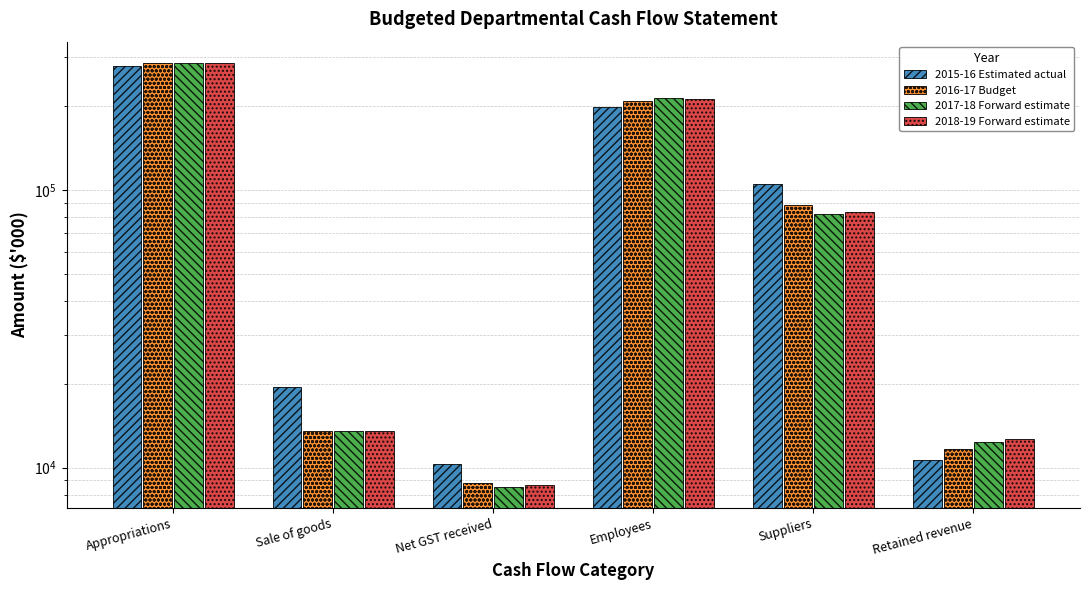

List the series in order of their peak value, lowest first.

2015-16 Estimated actual, 2016-17 Budget, 2018-19 Forward estimate, 2017-18 Forward estimate